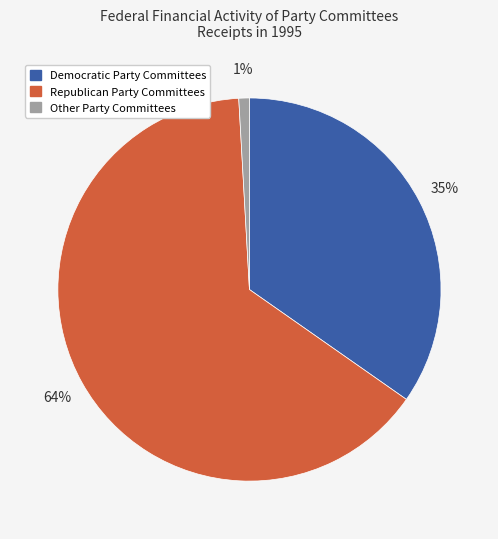

To the nearest percent, what percentage of the pie is Other Party Committees?

1%